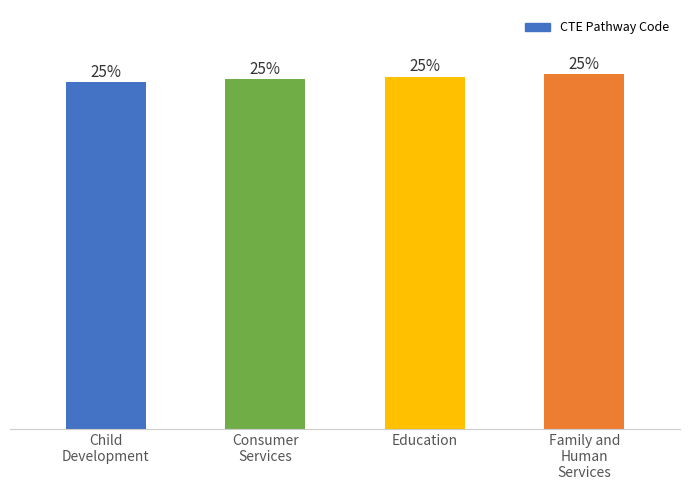

The value at Education is 184. True or false?

False